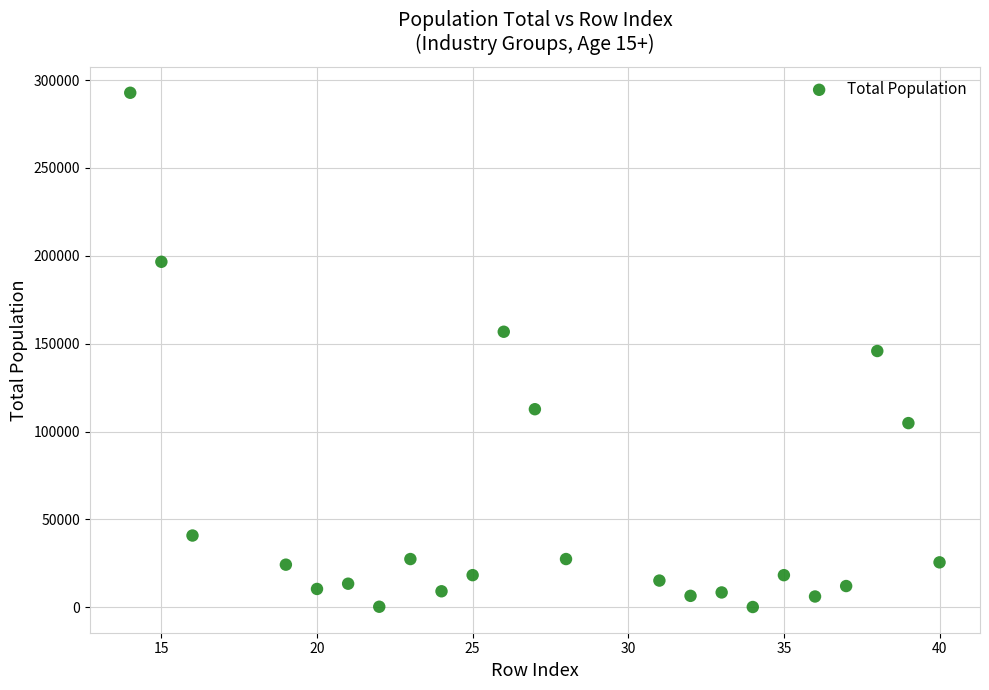

What is the range of Y values (max minus min)?

292601